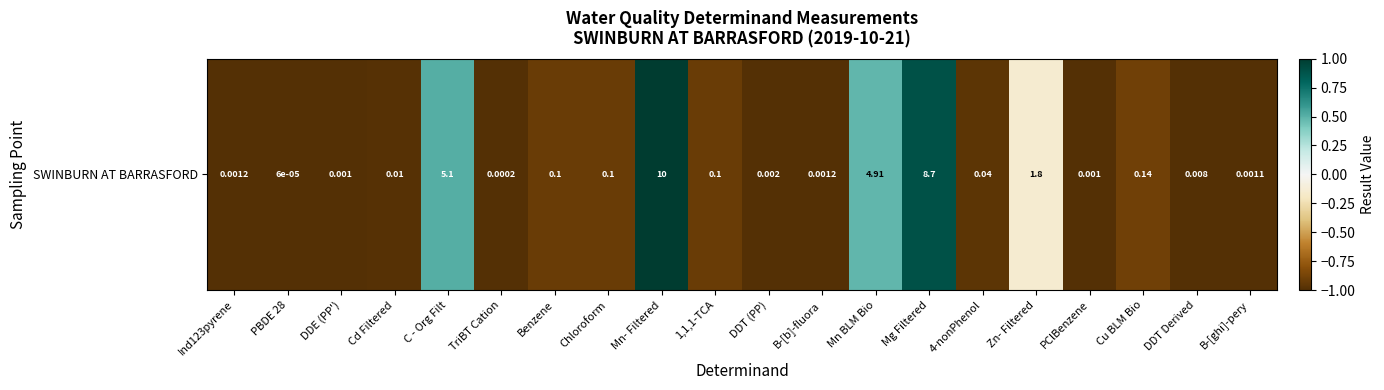

How many positive values are there?

4